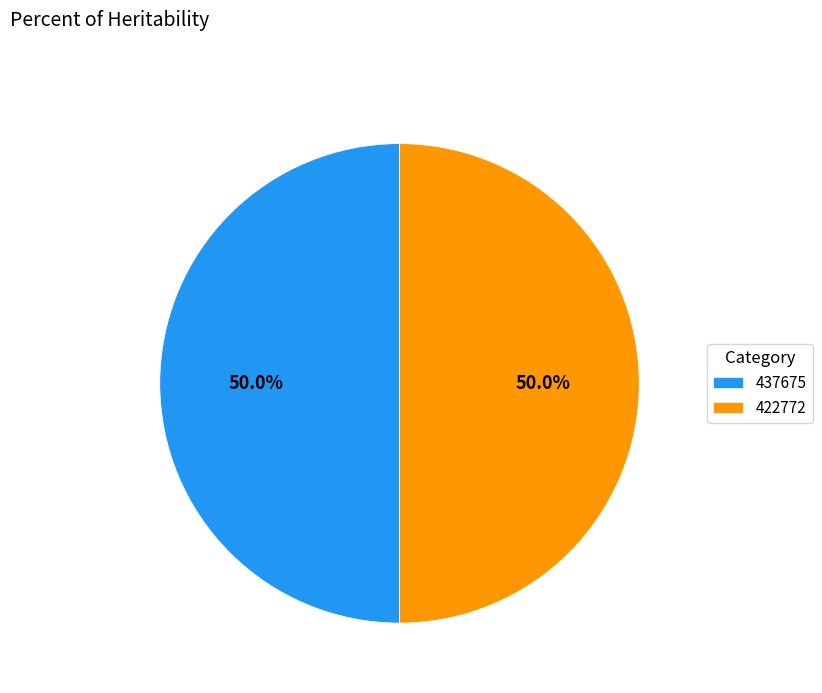

What percentage is NOT represented by 422772?

50.0%